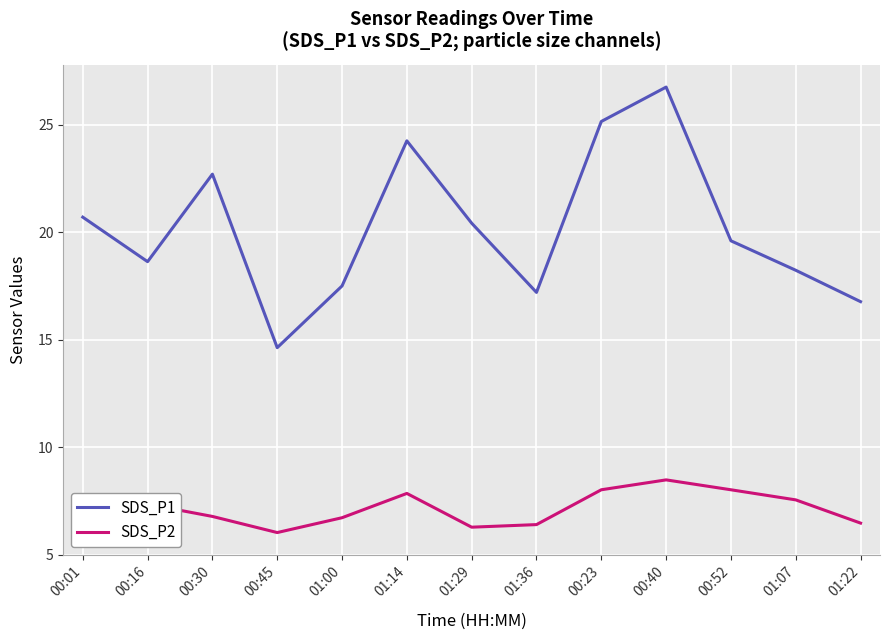

Rank the series by their maximum value, from highest to lowest.

SDS_P1, SDS_P2